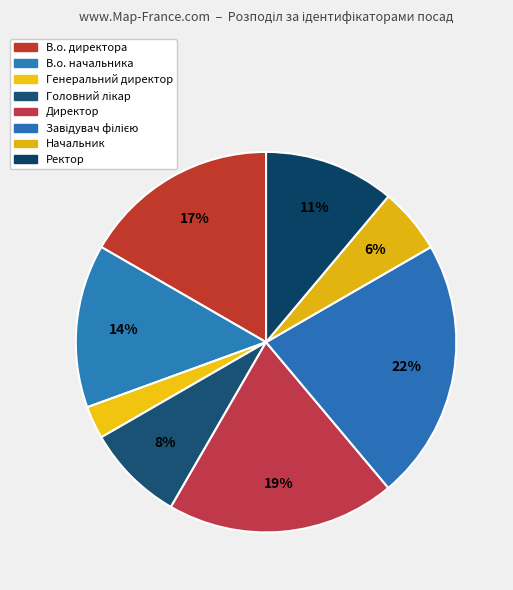

Which category has the biggest portion of the pie?

Завідувач філією